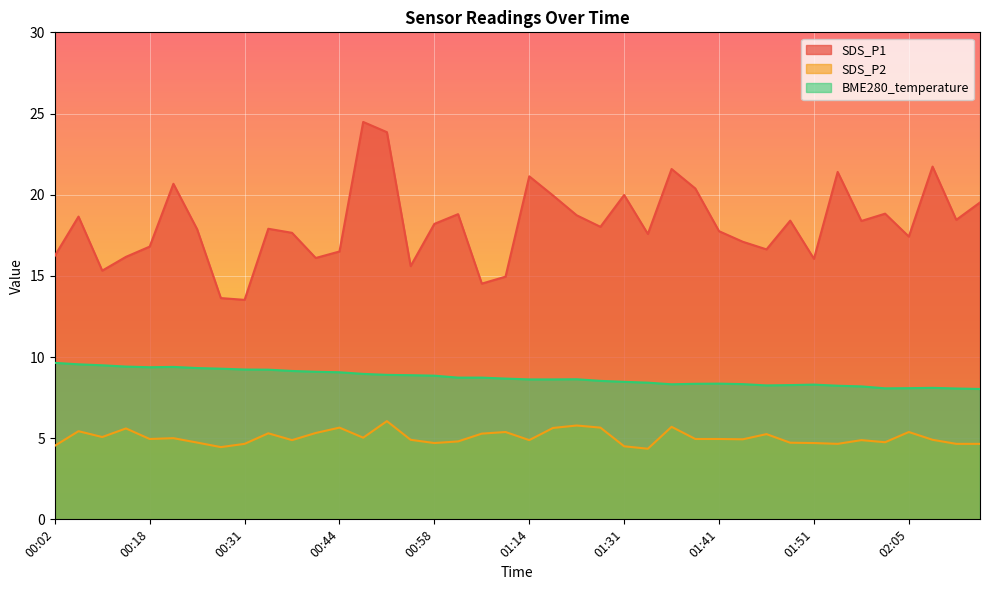

Reading left to right, transcribe all the data shown in this chart.

SDS_P1: 16.2	18.6	15.3	16.2	16.8	20.7	17.9	13.6	13.5	17.9	17.6	16.1	16.5	24.5	23.9	15.6	18.2	18.8	14.5	14.9	21.1	19.9	18.7	18.0	20.0	17.6	21.6	20.4	17.8	17.1	16.6	18.4	16.1	21.4	18.4	18.8	17.4	21.7	18.4	19.5
SDS_P2: 4.5	5.4	5.1	5.6	5.0	5.0	4.7	4.5	4.7	5.3	4.9	5.3	5.7	5.0	6.0	4.9	4.7	4.8	5.3	5.4	4.9	5.6	5.8	5.7	4.5	4.3	5.7	5.0	5.0	4.9	5.2	4.7	4.7	4.7	4.9	4.8	5.4	4.9	4.7	4.7
BME280_temperature: 9.6	9.6	9.5	9.4	9.4	9.4	9.3	9.3	9.2	9.2	9.1	9.1	9.1	9.0	8.9	8.9	8.8	8.7	8.7	8.7	8.6	8.6	8.6	8.5	8.5	8.4	8.3	8.3	8.4	8.3	8.2	8.3	8.3	8.2	8.2	8.1	8.1	8.1	8.1	8.0